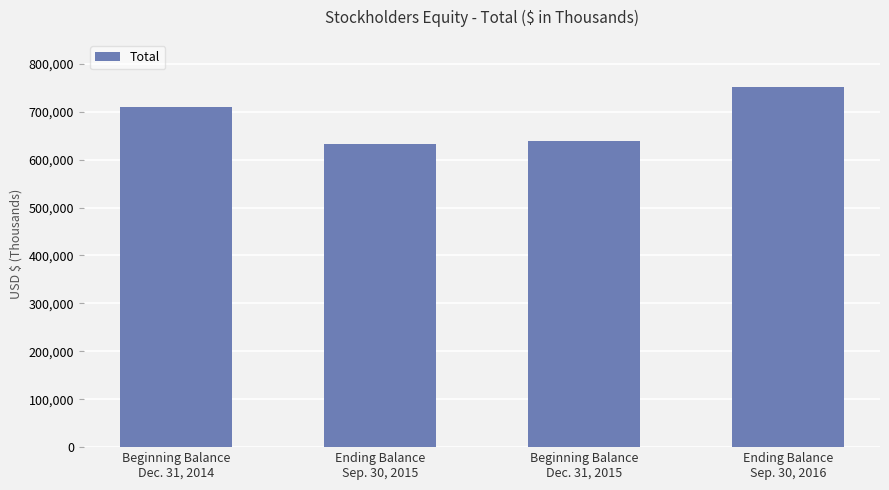

How many values are below 709956?

2